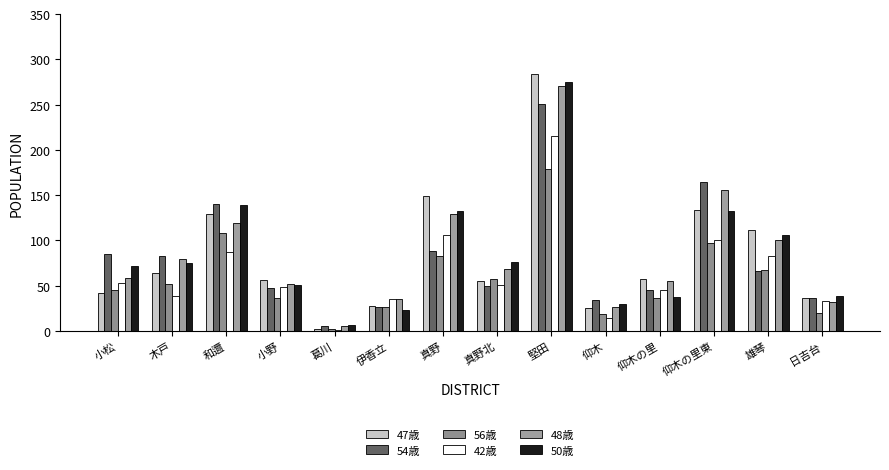

Reading left to right, list all the values displayed in this chart.

47歳: 42	64	129	56	2	28	149	55	284	25	57	134	111	37
54歳: 85	83	140	47	5	26	88	50	251	34	45	164	66	37
56歳: 45	52	108	36	2	27	83	57	179	19	36	97	67	20
42歳: 53	39	87	49	1	35	106	51	215	14	45	101	83	33
48歳: 59	80	119	52	6	35	129	68	270	27	55	156	101	32
50歳: 72	75	139	51	7	23	132	76	275	30	38	133	106	39